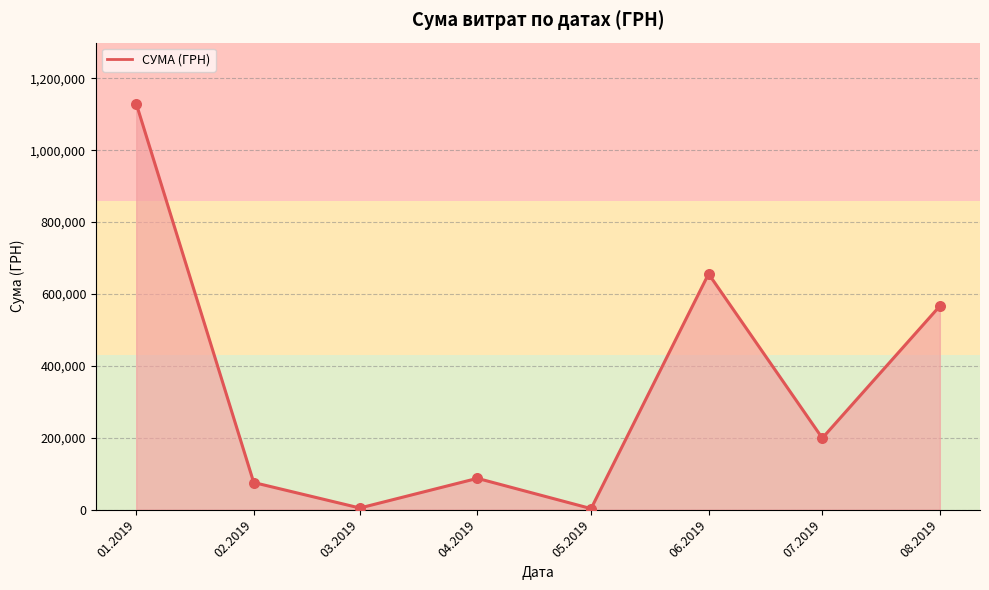

Between 01.2019 and 02.2019, which is larger?

01.2019